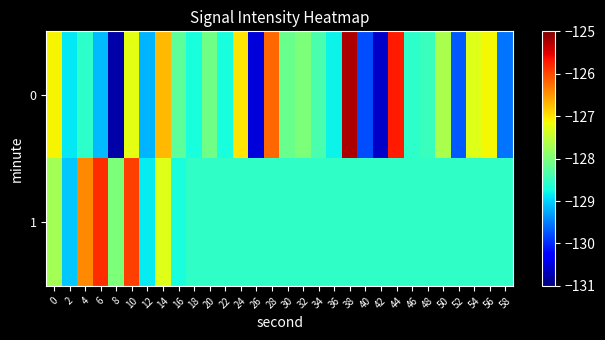

What is the spread (max minus min) of values at 38?

3.3